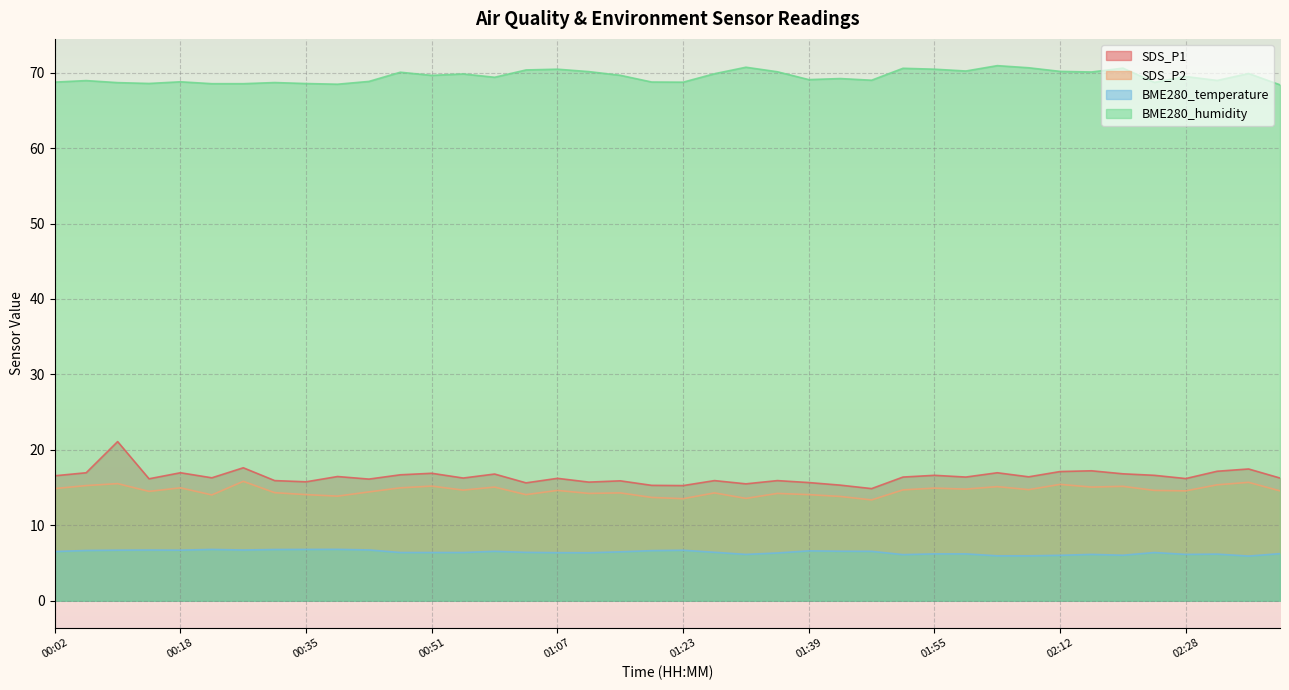

At which category does SDS_P2 reach its first local valley?

00:14